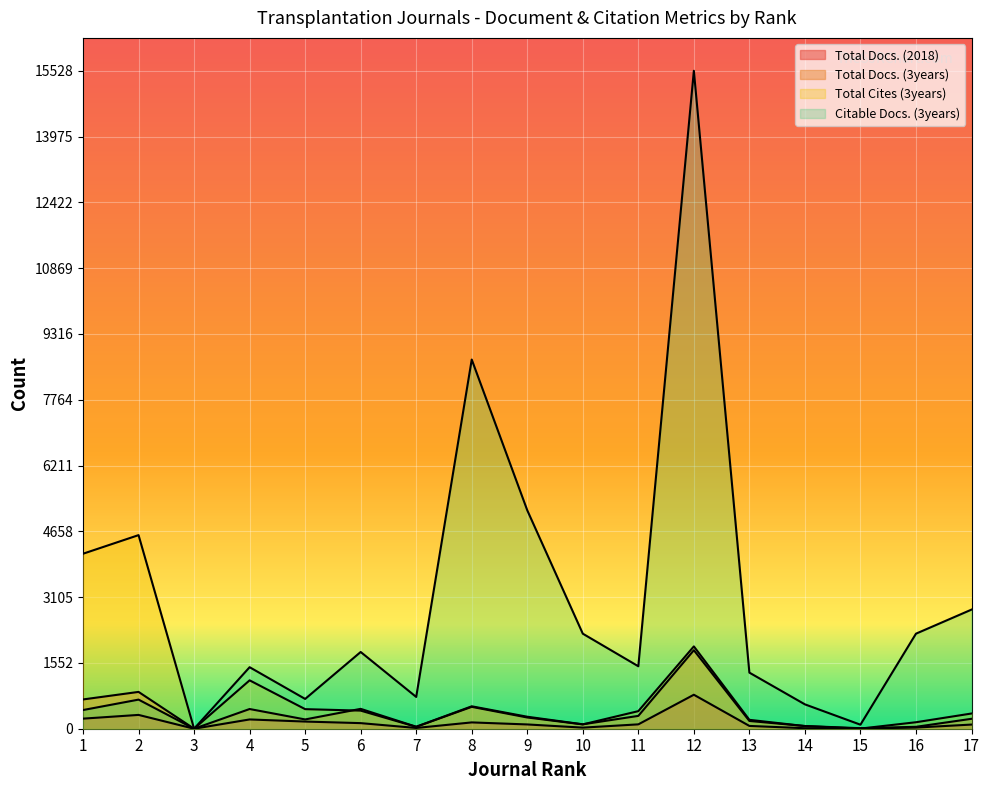

Is it true that Total Cites (3years) equals 96 at 16?

False